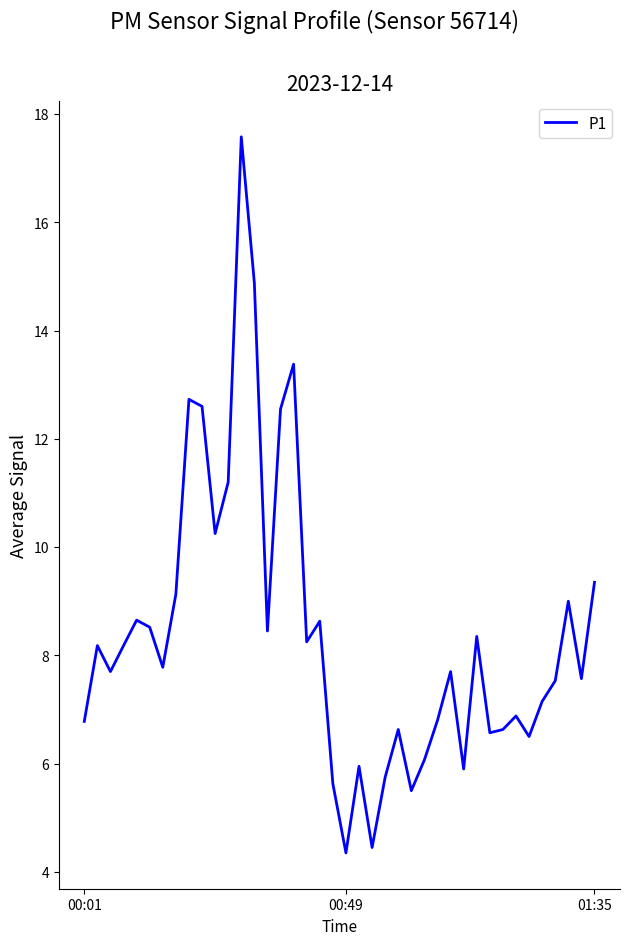

What is the greatest value displayed?

17.6